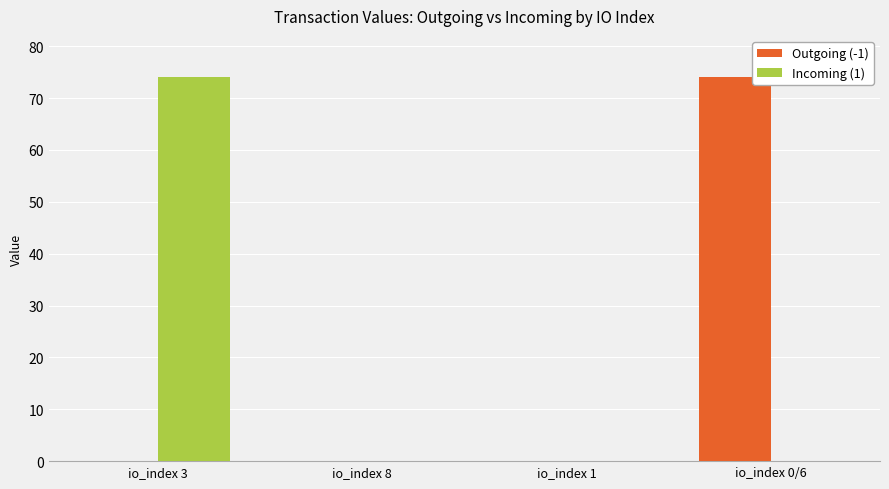

Is the value of Outgoing (-1) at io_index 0/6 greater than the value of Incoming (1) at io_index 8?

Yes